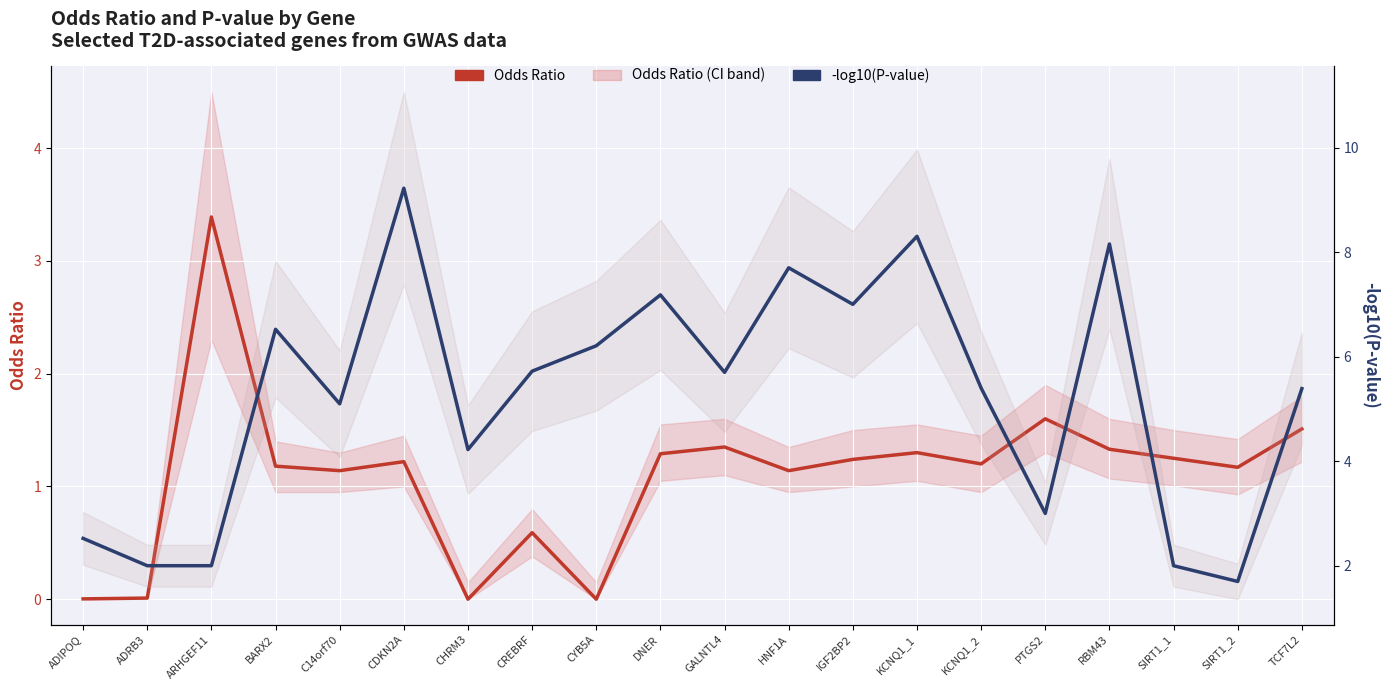

Reading left to right, list all the values displayed in this chart.

Odds Ratio: ADIPOQ=0.0	ADRB3=0.0	ARHGEF11=3.4	BARX2=1.2	C14orf70=1.1	CDKN2A=1.2	CHRM3=0.0	CREBRF=0.6	CYB5A=0.0	DNER=1.3	GALNTL4=1.4	HNF1A=1.1	IGF2BP2=1.2	KCNQ1_1=1.3	KCNQ1_2=1.2	PTGS2=1.6	RBM43=1.3	SIRT1_1=1.2	SIRT1_2=1.2	TCF7L2=1.5
-log10(P-value): ADIPOQ=2.5	ADRB3=2.0	ARHGEF11=2.0	BARX2=6.5	C14orf70=5.1	CDKN2A=9.2	CHRM3=4.2	CREBRF=5.7	CYB5A=6.2	DNER=7.2	GALNTL4=5.7	HNF1A=7.7	IGF2BP2=7.0	KCNQ1_1=8.3	KCNQ1_2=5.4	PTGS2=3.0	RBM43=8.2	SIRT1_1=2.0	SIRT1_2=1.7	TCF7L2=5.4